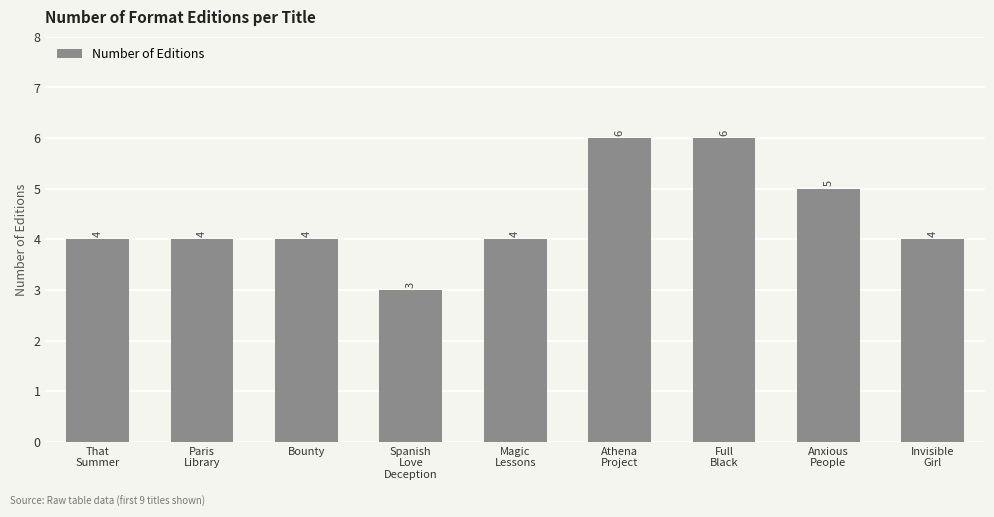

What is the smallest value displayed?

3